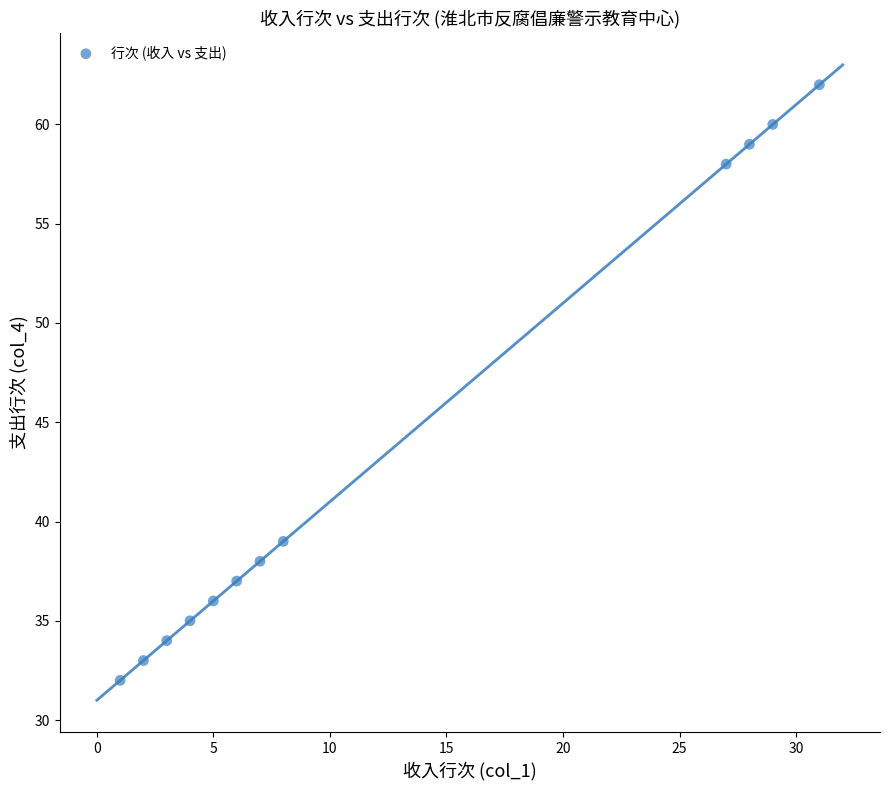

What is the range of Y values (max minus min)?

30